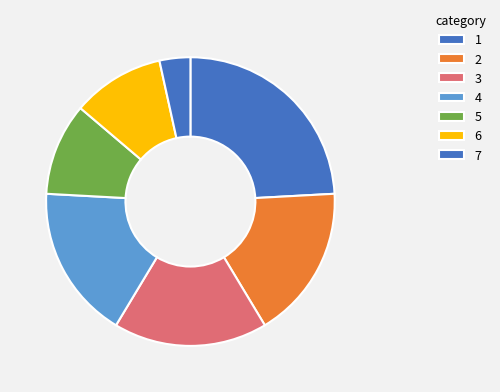

How many segments does this pie chart have?

7